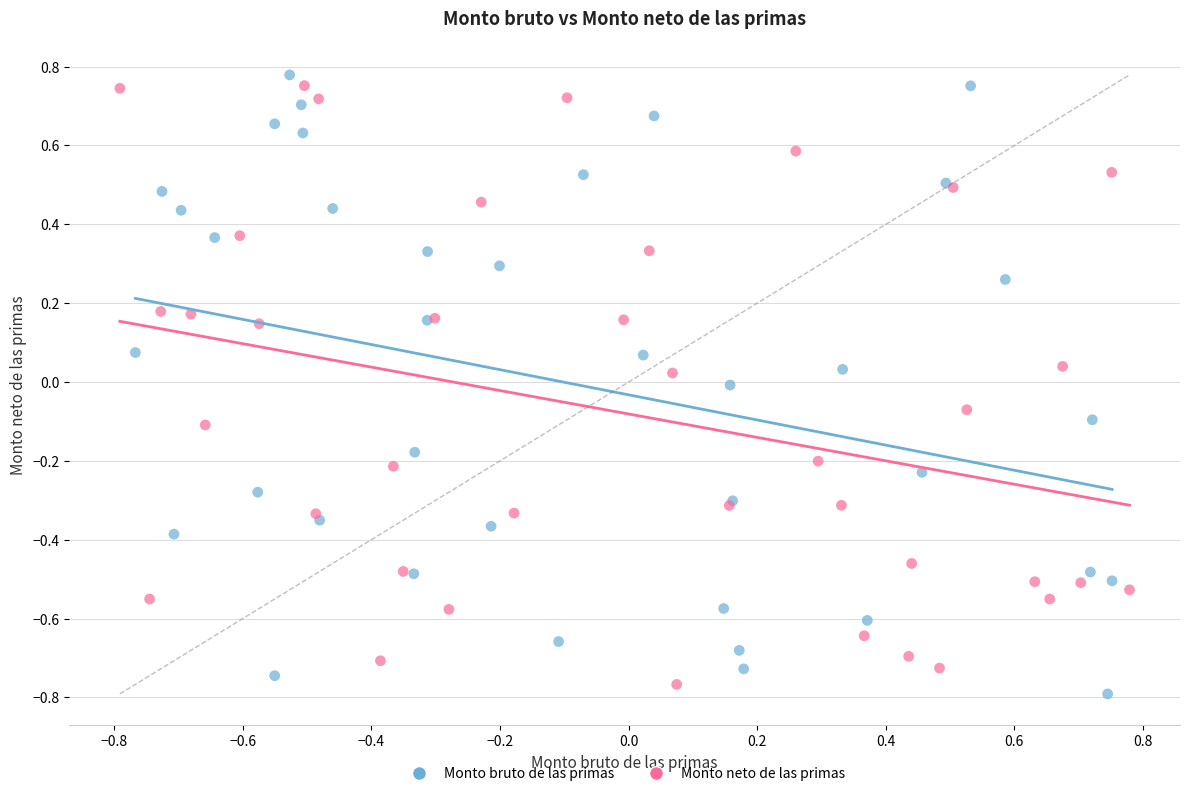

Which series reaches the minimum Y coordinate?

Monto bruto de las primas